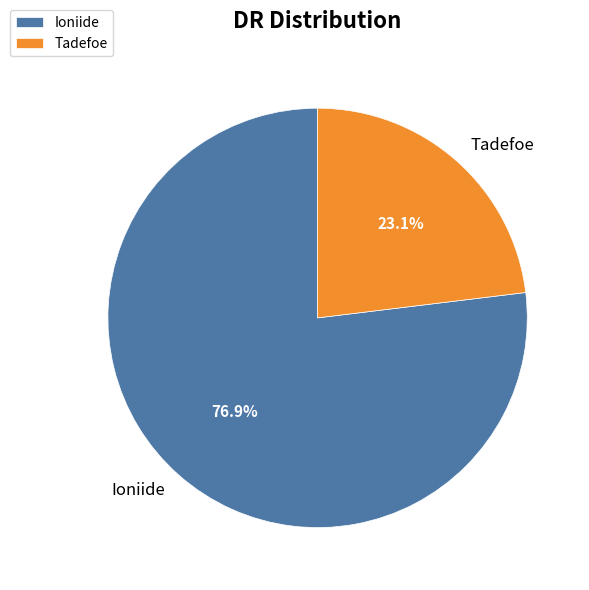

Is there a majority slice in this chart?

Yes